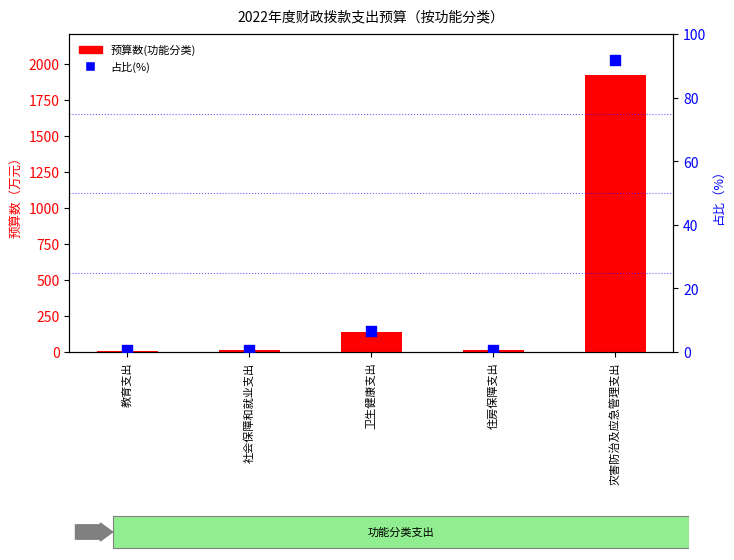

Which series has the largest total across all categories?

预算数(功能分类)